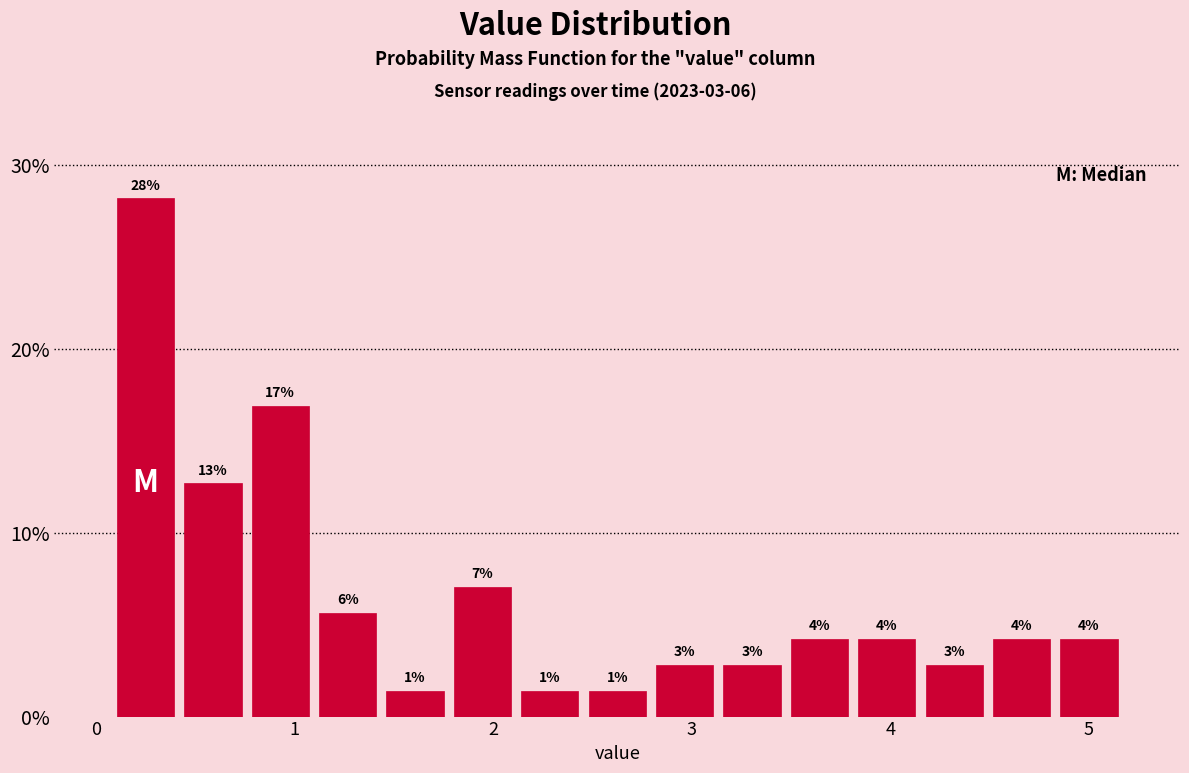

Around what value on the x-axis is the tallest bar? Give the approximate position of its centre, as read against the axis.

0.2